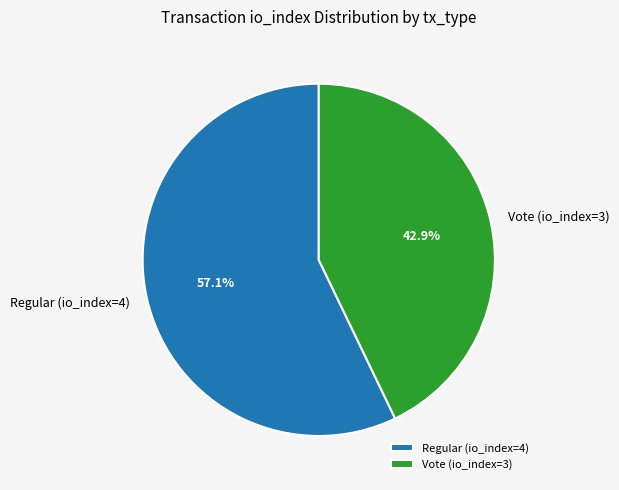

Does Regular (io_index=4) account for over 50% of the chart?

Yes